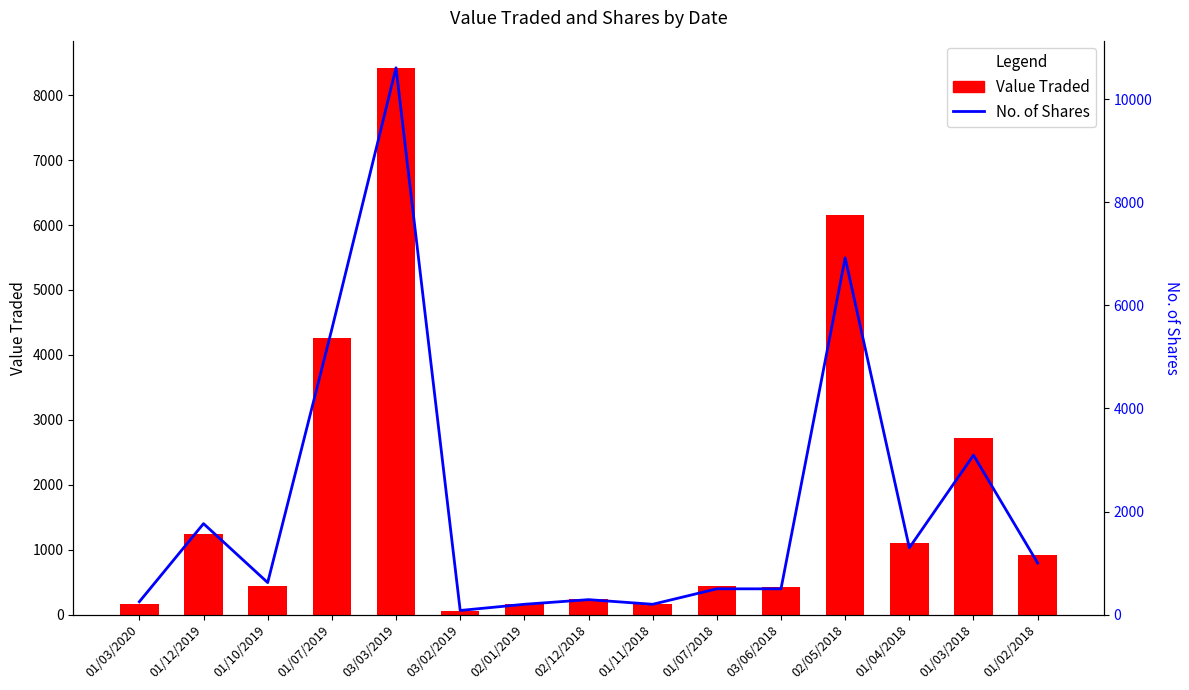

What is the label of the 2nd bar from the left?

01/12/2019